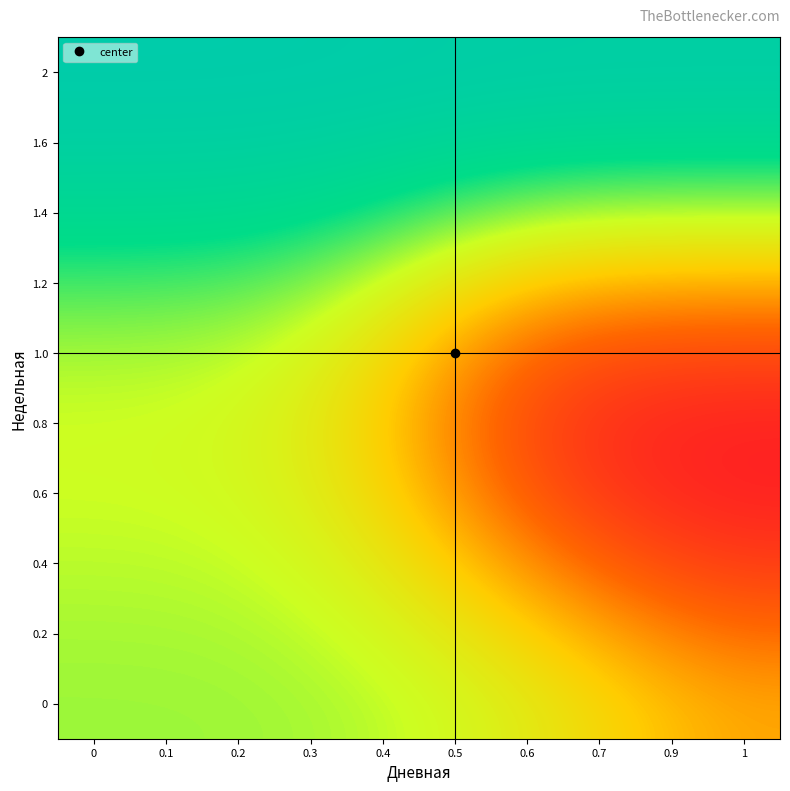

Reading left to right, extract all data points from this chart.

0: 0=1.7	0.1=1.7	0.2=1.6	0.3=1.6	0.4=1.6	0.5=1.6	0.6=1.5	0.7=1.5	0.9=1.4	1=1.4
0.2: 0=1.6	0.1=1.6	0.2=1.6	0.3=1.6	0.4=1.6	0.5=1.5	0.6=1.4	0.7=1.4	0.9=1.3	1=1.3
0.4: 0=1.6	0.1=1.6	0.2=1.6	0.3=1.6	0.4=1.5	0.5=1.4	0.6=1.3	0.7=1.2	0.9=1.2	1=1.1
0.6: 0=1.6	0.1=1.6	0.2=1.6	0.3=1.5	0.4=1.5	0.5=1.3	0.6=1.2	0.7=1.1	0.9=1.1	1=1.1
0.8: 0=1.6	0.1=1.6	0.2=1.6	0.3=1.5	0.4=1.4	0.5=1.3	0.6=1.2	0.7=1.1	0.9=1.1	1=1.1
1.0: 0=1.6	0.1=1.6	0.2=1.6	0.3=1.6	0.4=1.5	0.5=1.3	0.6=1.2	0.7=1.2	0.9=1.2	1=1.2
1.2: 0=1.7	0.1=1.7	0.2=1.7	0.3=1.7	0.4=1.6	0.5=1.5	0.6=1.4	0.7=1.4	0.9=1.4	1=1.4
1.4: 0=1.8	0.1=1.8	0.2=1.8	0.3=1.8	0.4=1.8	0.5=1.7	0.6=1.7	0.7=1.6	0.9=1.6	1=1.6
1.6: 0=1.9	0.1=1.9	0.2=1.9	0.3=1.9	0.4=1.9	0.5=1.9	0.6=1.9	0.7=1.8	0.9=1.8	1=1.8
2: 0=2.0	0.1=2.0	0.2=2.0	0.3=2.0	0.4=2.0	0.5=2.0	0.6=2.0	0.7=1.9	0.9=1.9	1=1.9